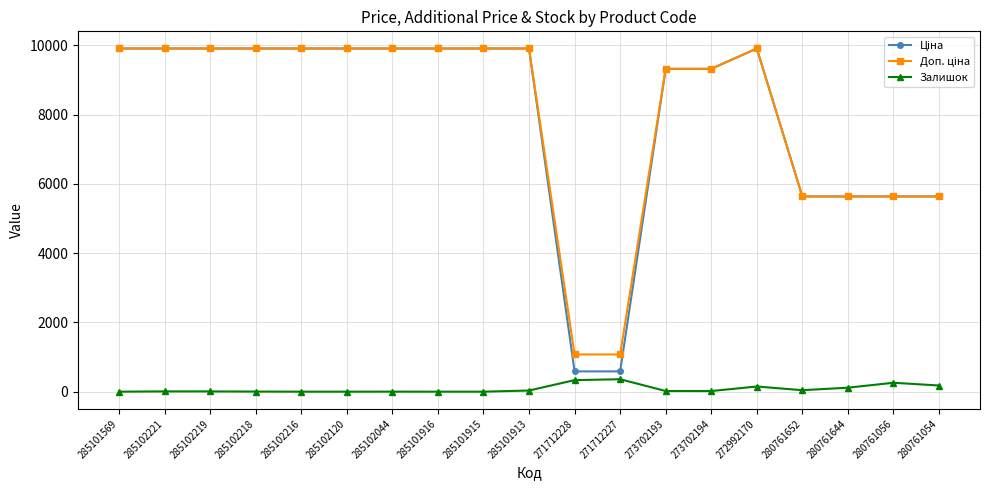

The Залишок series shows 33.0 at 285101913. True or false?

True